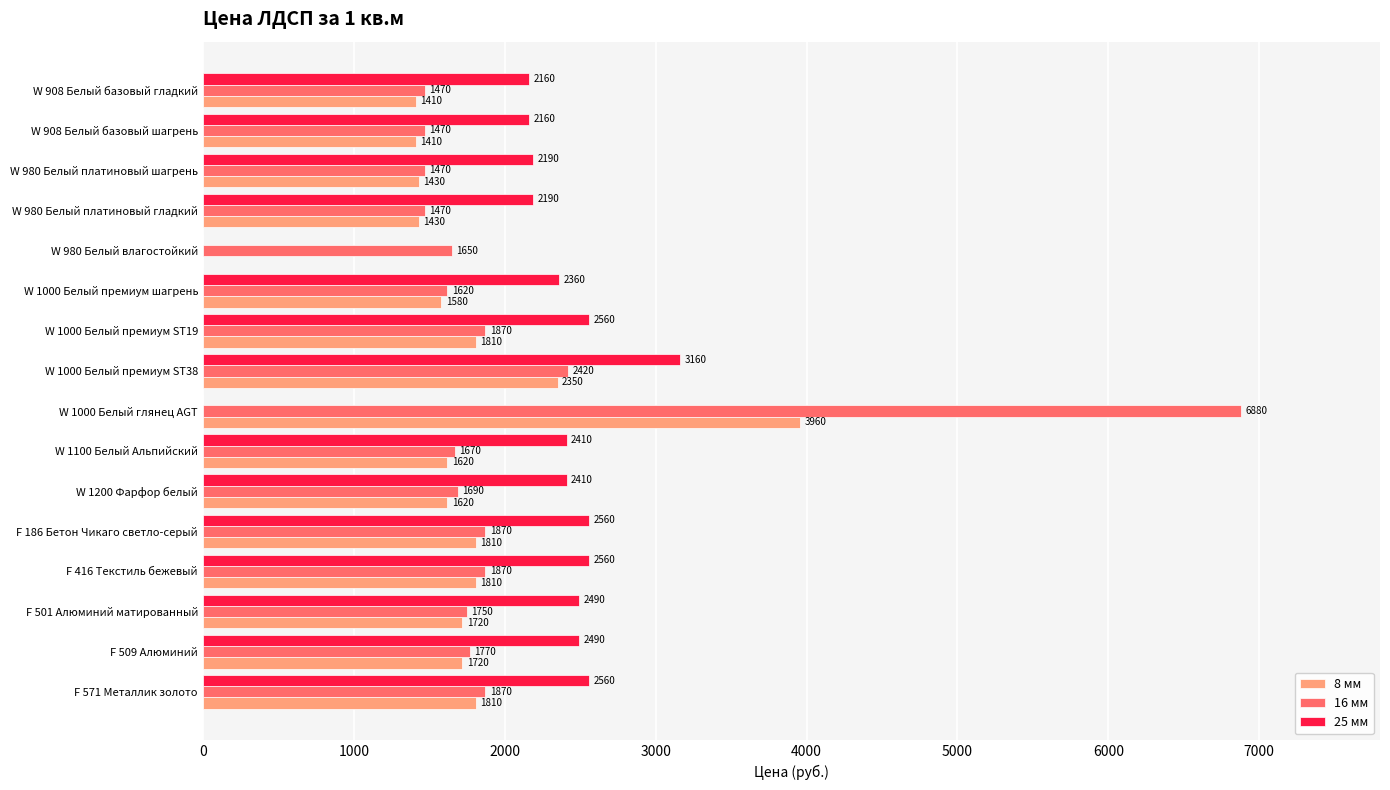

What is the sum of the 25 мм values at W 908 Белый базовый шагрень and W 1100 Белый Альпийский?

4570